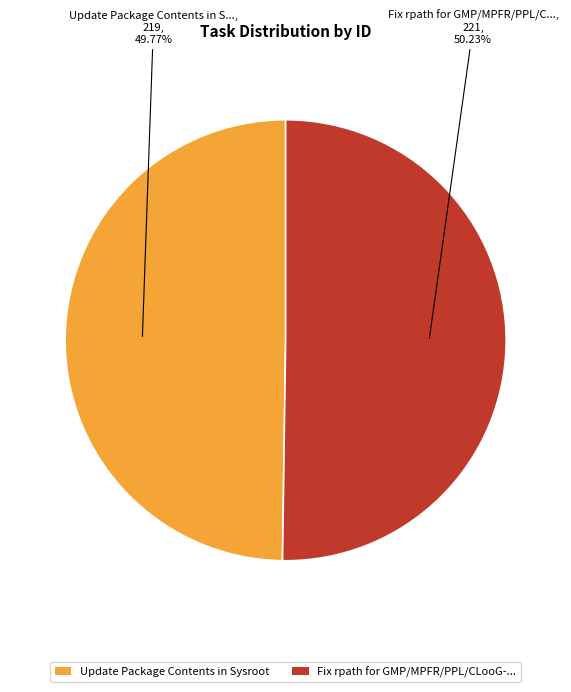

Is there any slice that represents more than half of the pie?

Yes